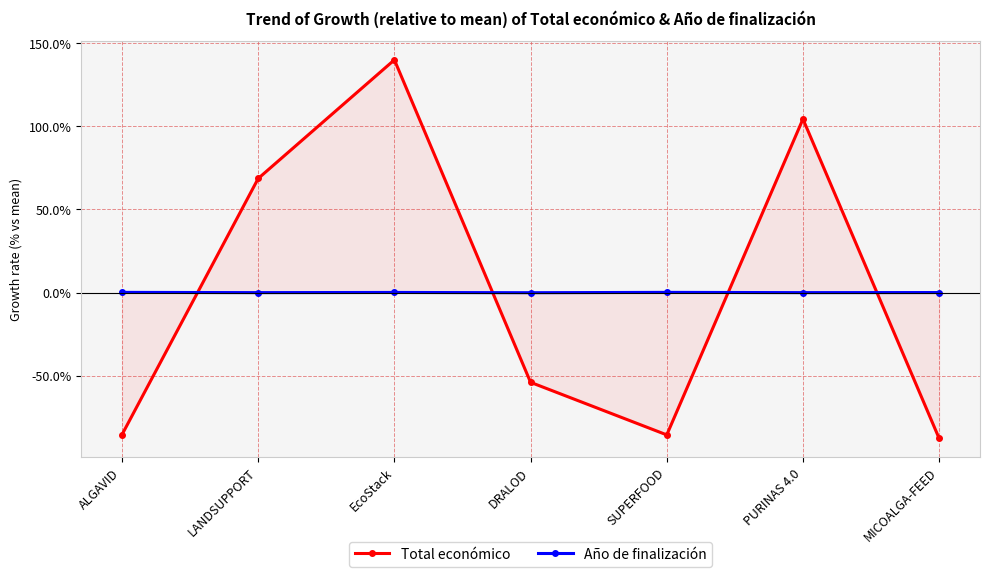

At how many categories does at least one series exceed 85?

2